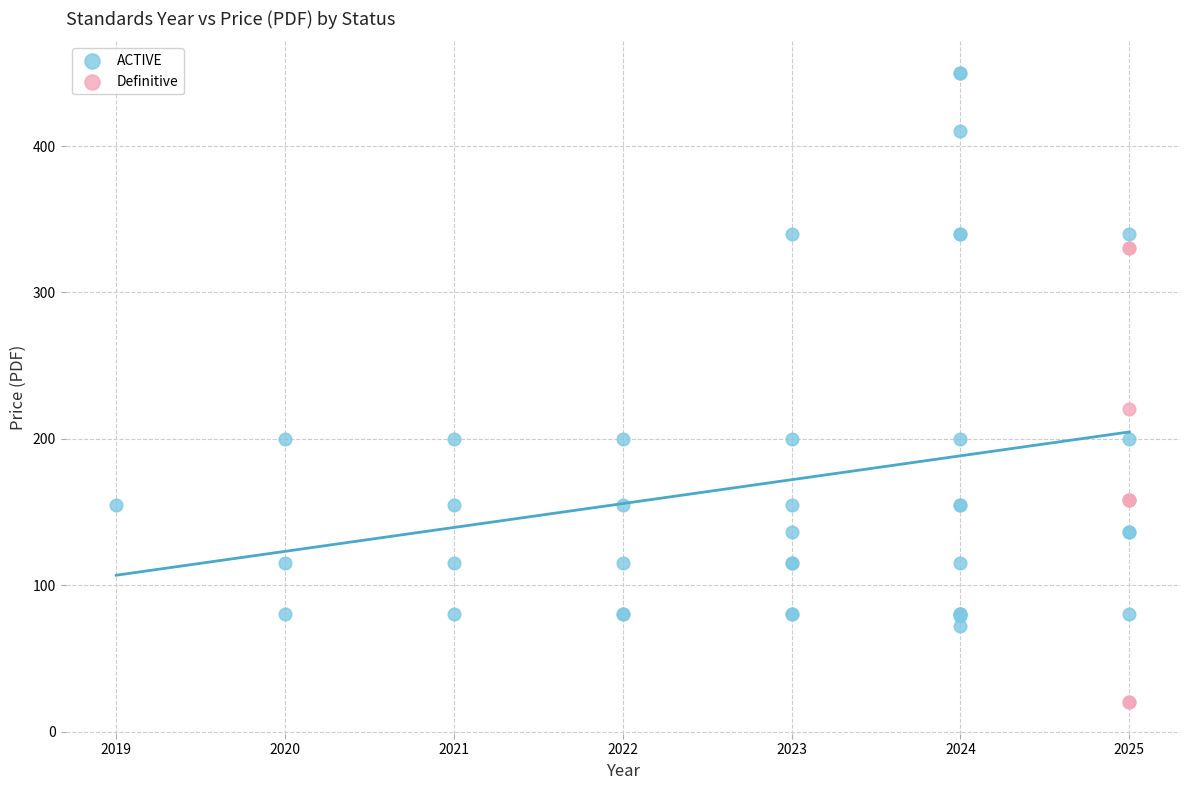

Which series contains the lowest Y value?

Definitive